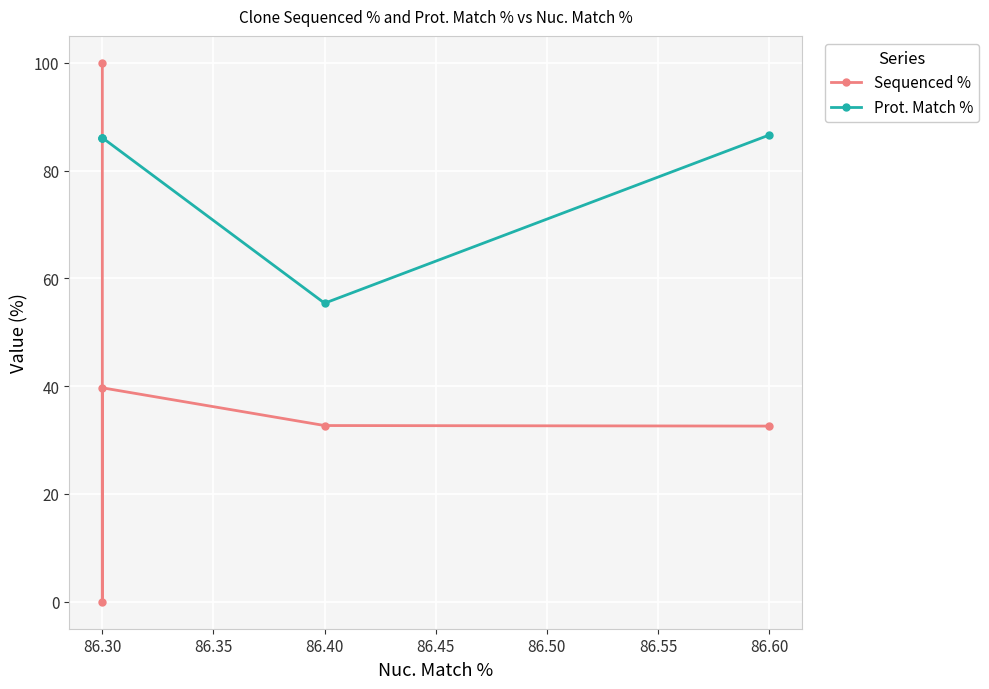

Which series has the largest range (max minus min)?

Sequenced %